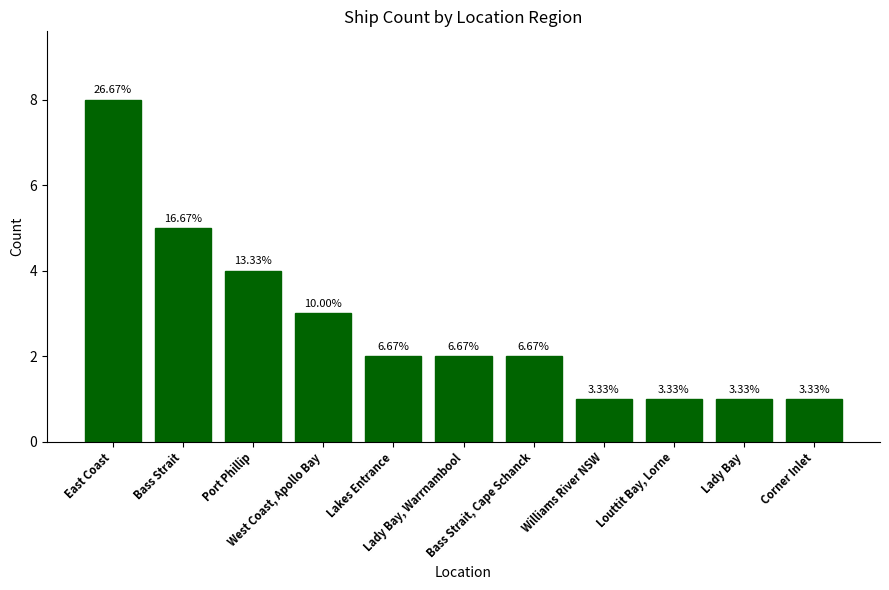

Where does the data first go above 2?

East Coast